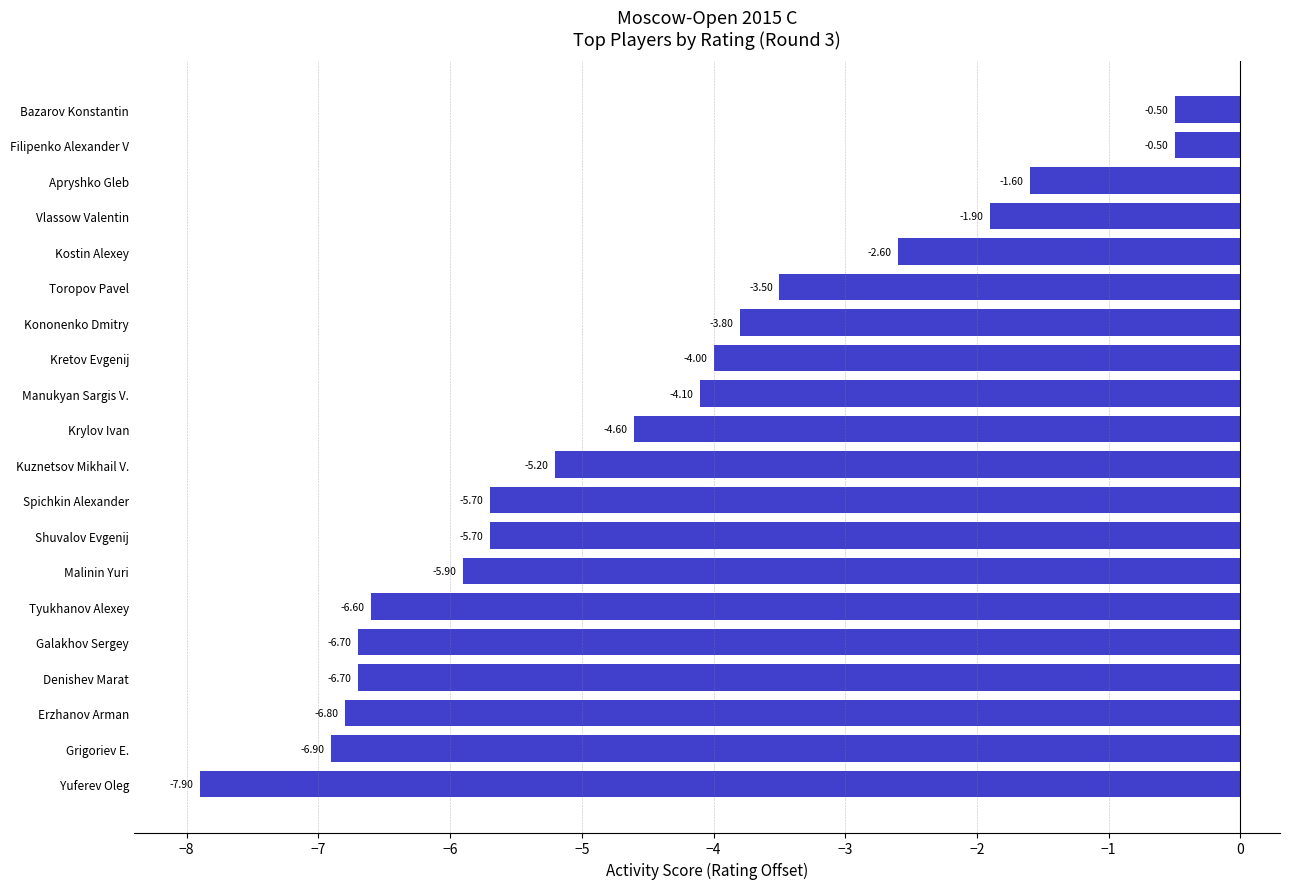

What is the change in value from Denishev Marat to Vlassow Valentin?

+4.8